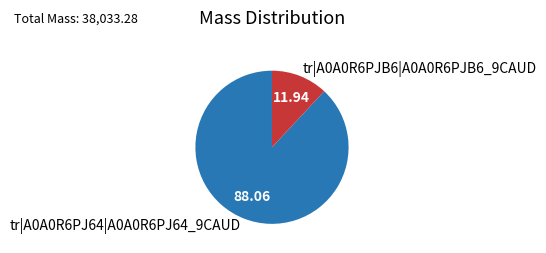

Is there a majority slice in this chart?

Yes